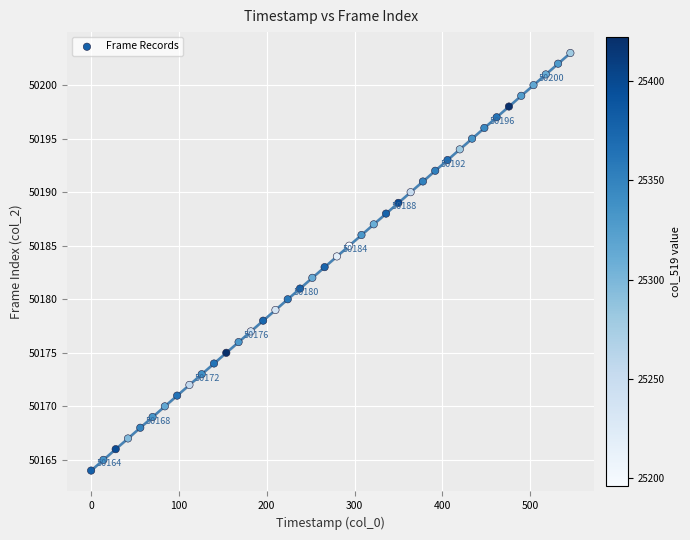

What is the range of Y values (max minus min)?

39